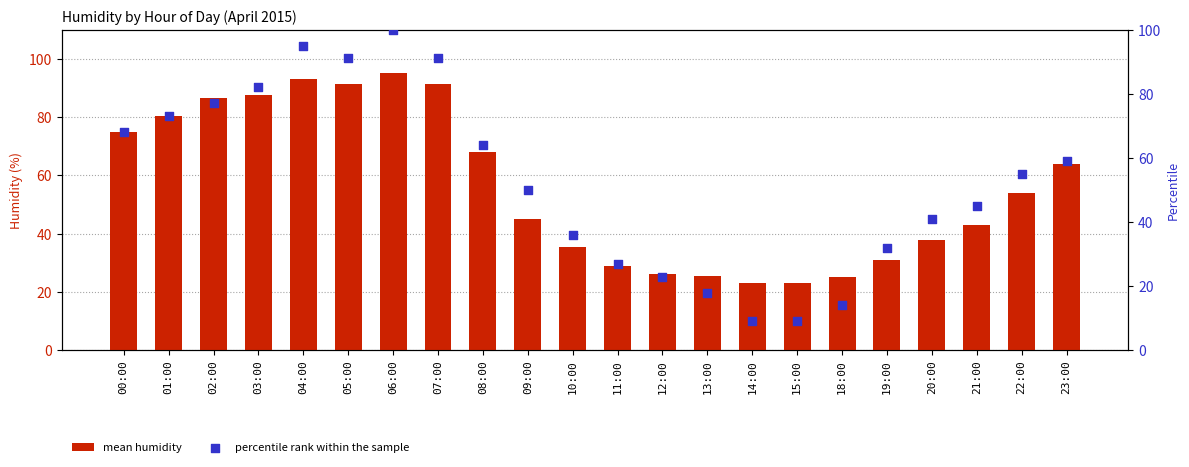

What is the total value across all series at 02:00?

163.5